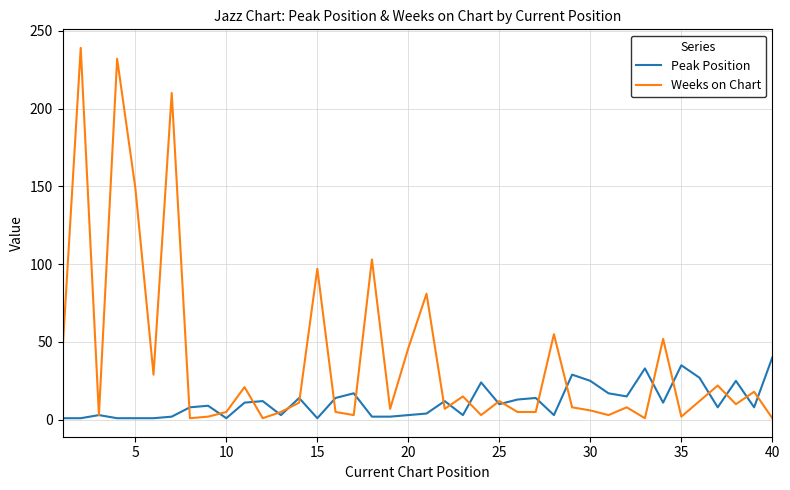

Which series has the largest total across all categories?

Weeks on Chart